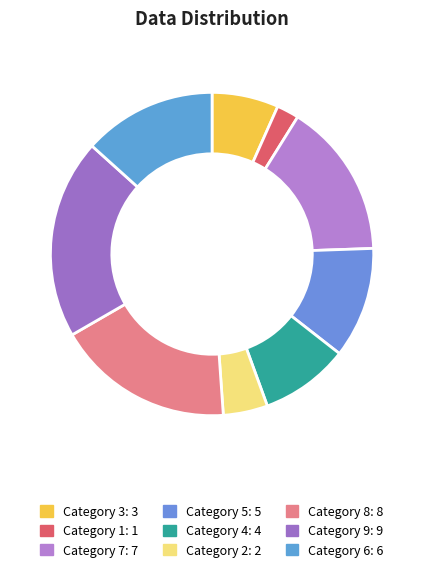

How many segments does this pie chart have?

9